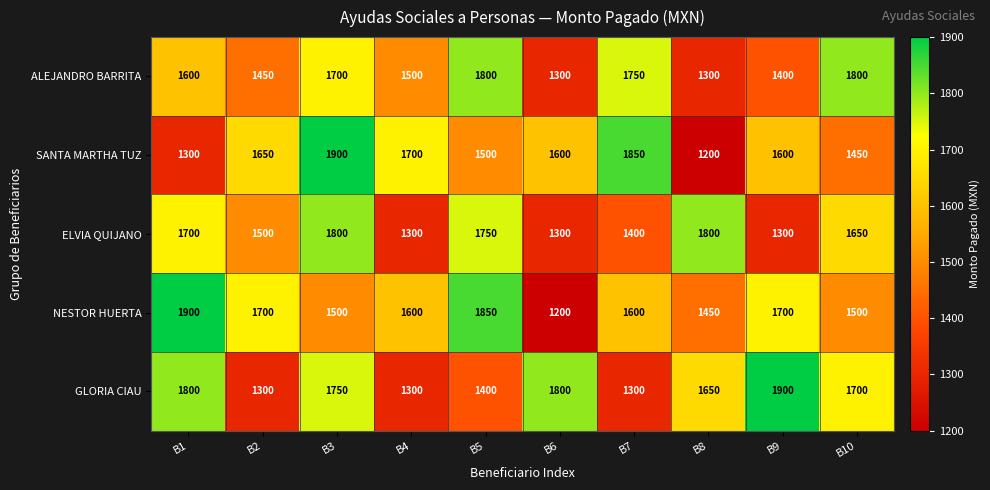

List the series in order of their overall mean, highest first.

NESTOR HUERTA, GLORIA CIAU, SANTA MARTHA TUZ, ALEJANDRO BARRITA, ELVIA QUIJANO